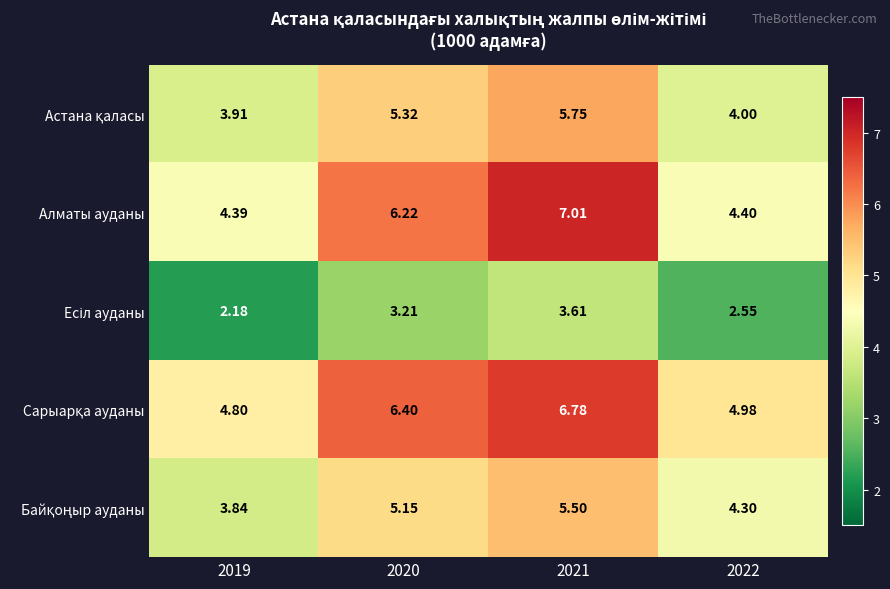

Between 2020 and 2022, which series saw the biggest shift?

Алматы ауданы